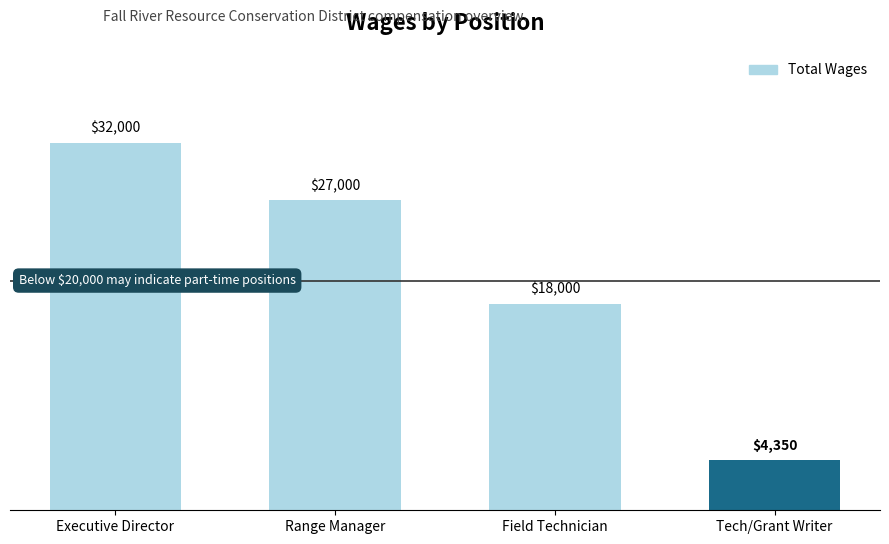

How many values are below 27000?

2